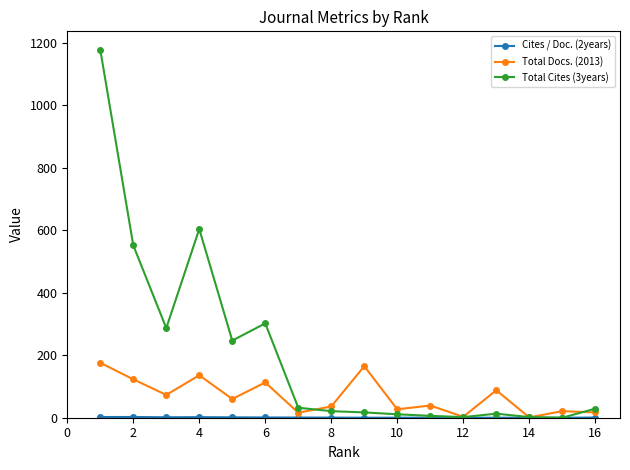

What is the value of the Total Docs. (2013) point at the 2nd from the left?

123.0